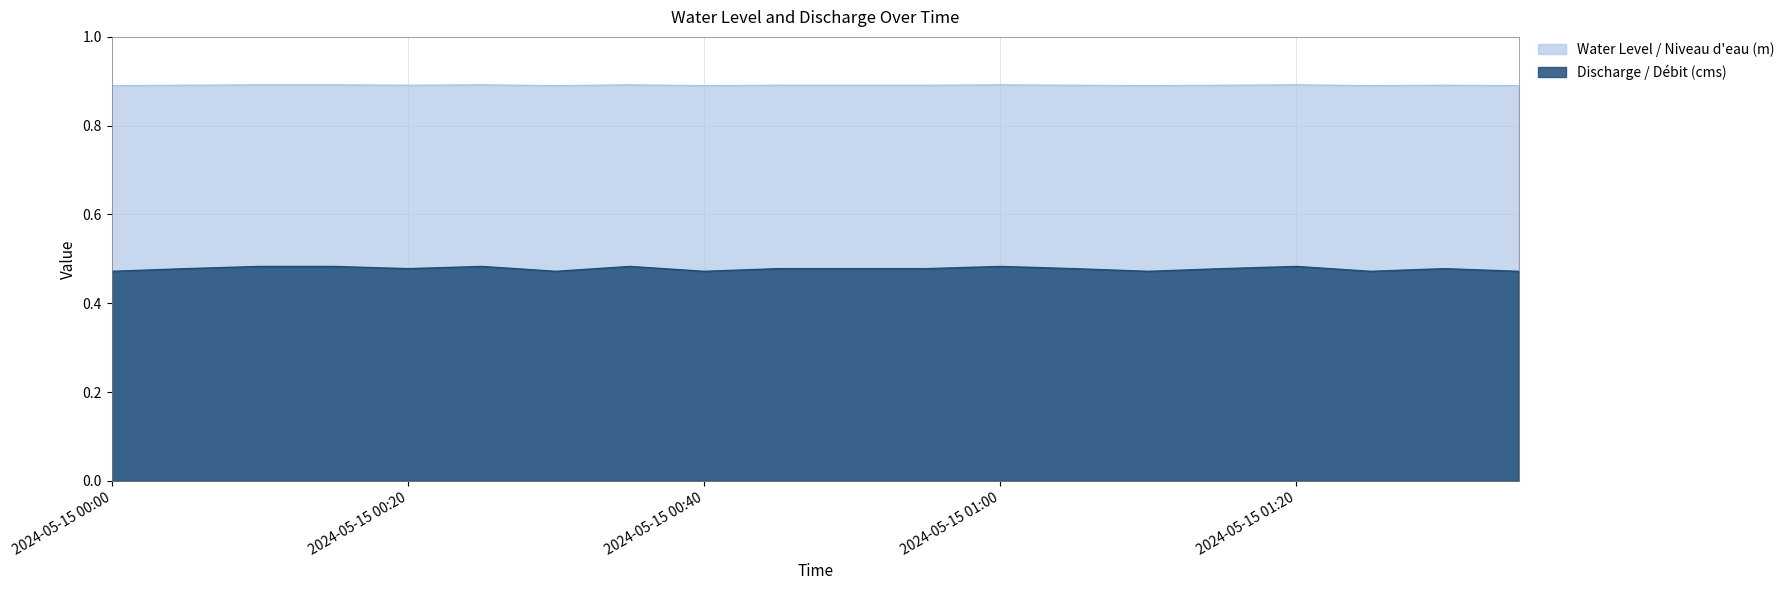

How many lines are shown in the chart?

2